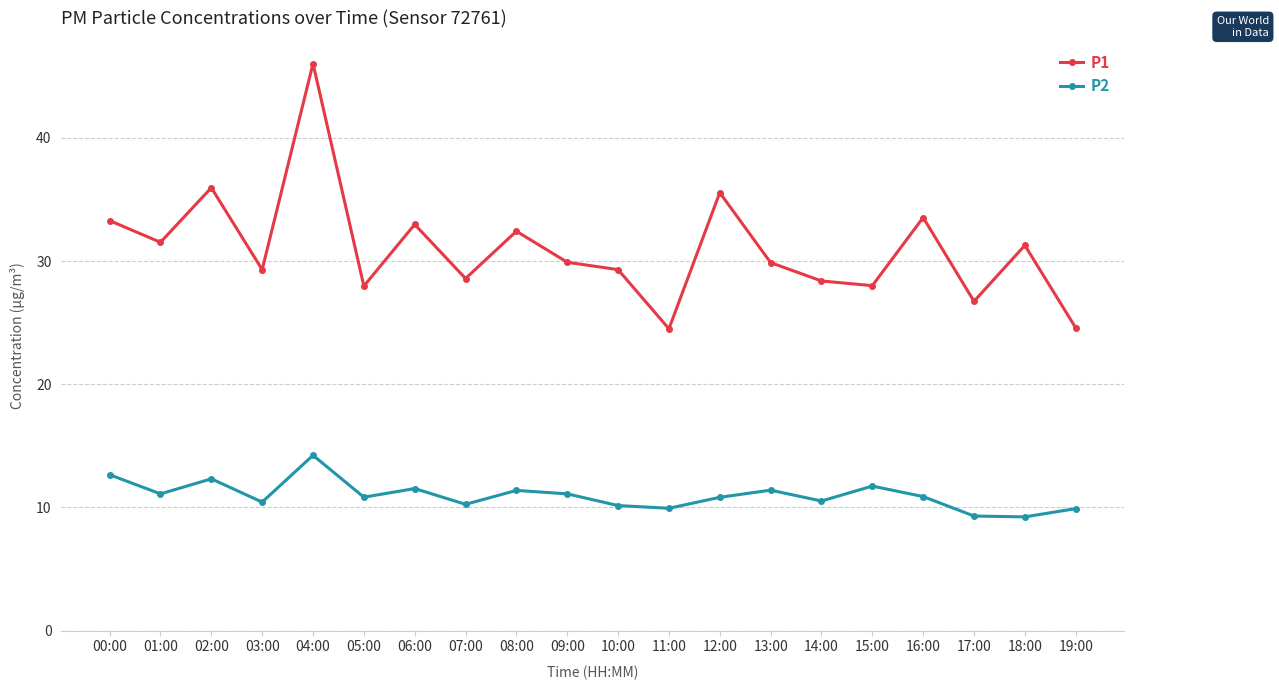

True or false: P2 and P1 cross at least once.

False